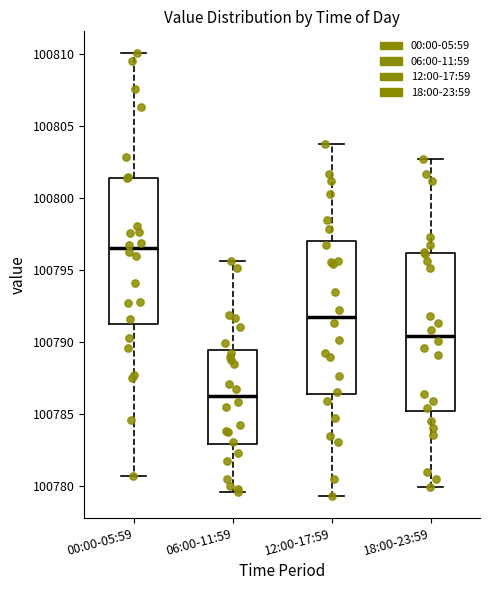

Which box's median line is the lowest?

06:00-11:59